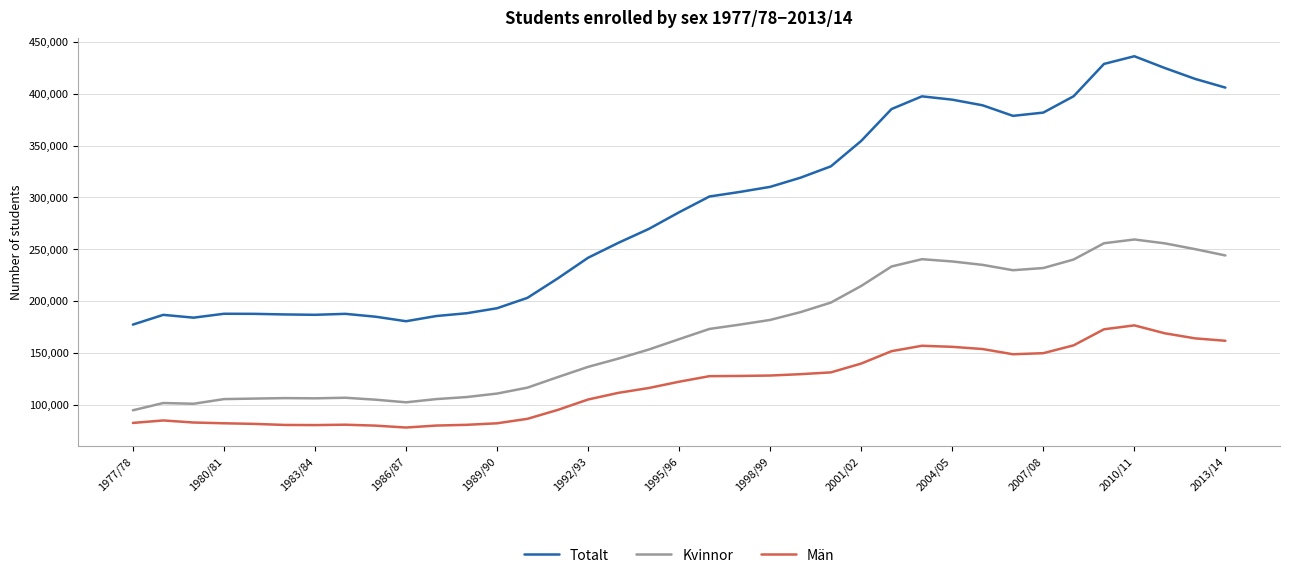

List the series in order of their peak value, lowest first.

Män, Kvinnor, Totalt